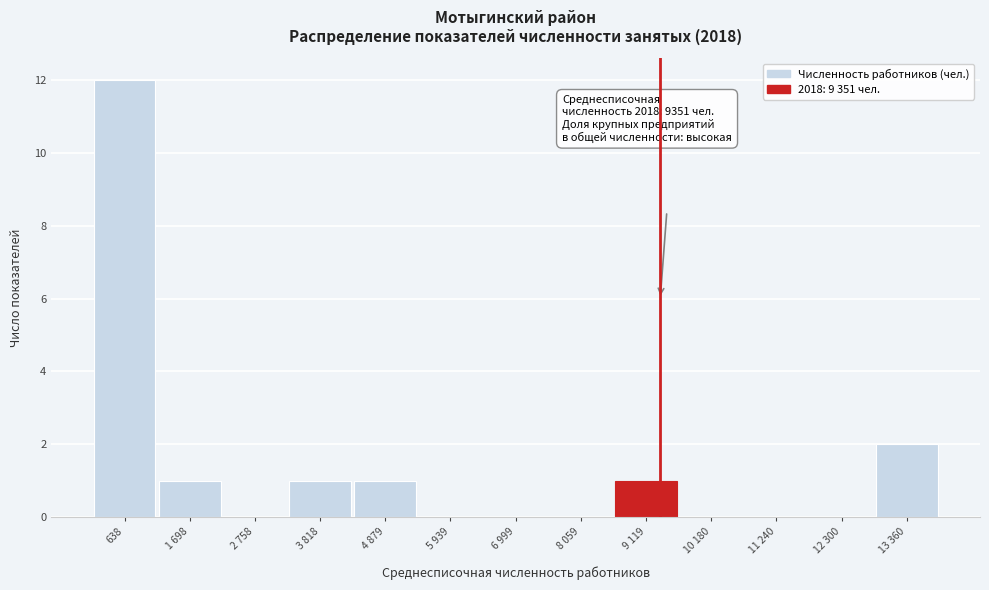

Reading left to right, transcribe all the data shown in this chart.

638=12	1 698=1	2 758=0	3 818=1	4 879=1	5 939=0	6 999=0	8 059=0	9 119=1	10 180=0	11 240=0	12 300=0	13 360=2